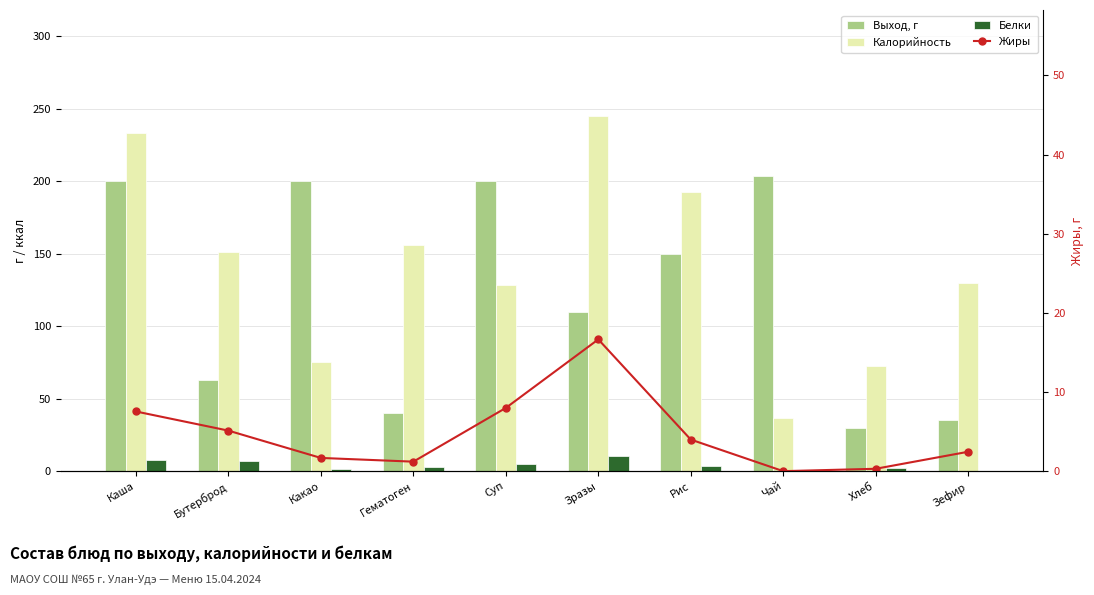

At which label is Жиры closest to 8?

Суп